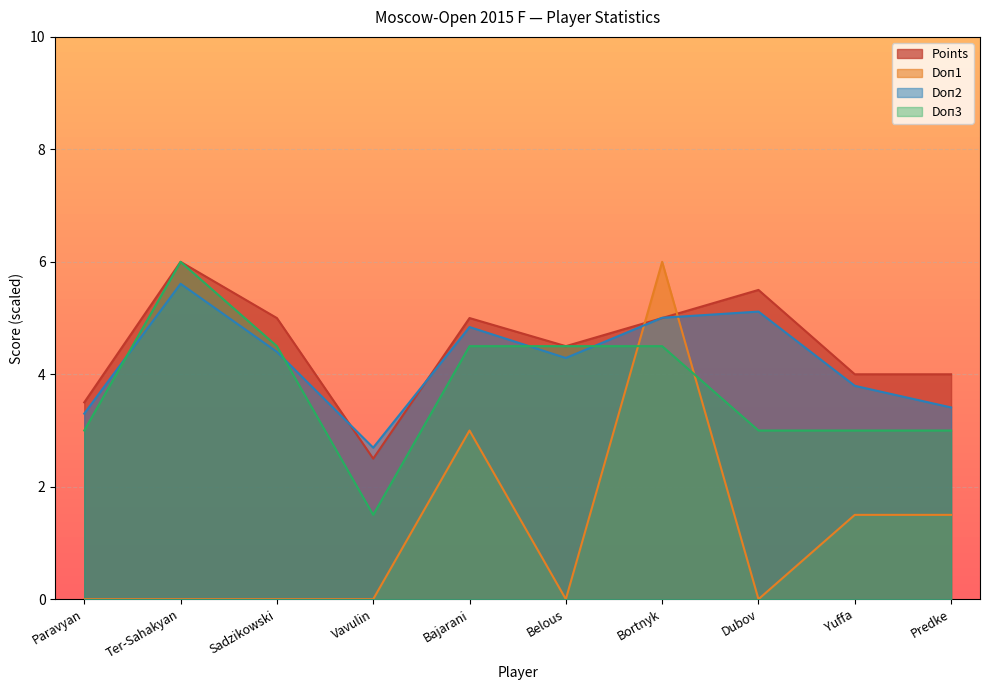

The Doп2 series shows 5.6 at Ter-Sahakyan. True or false?

True